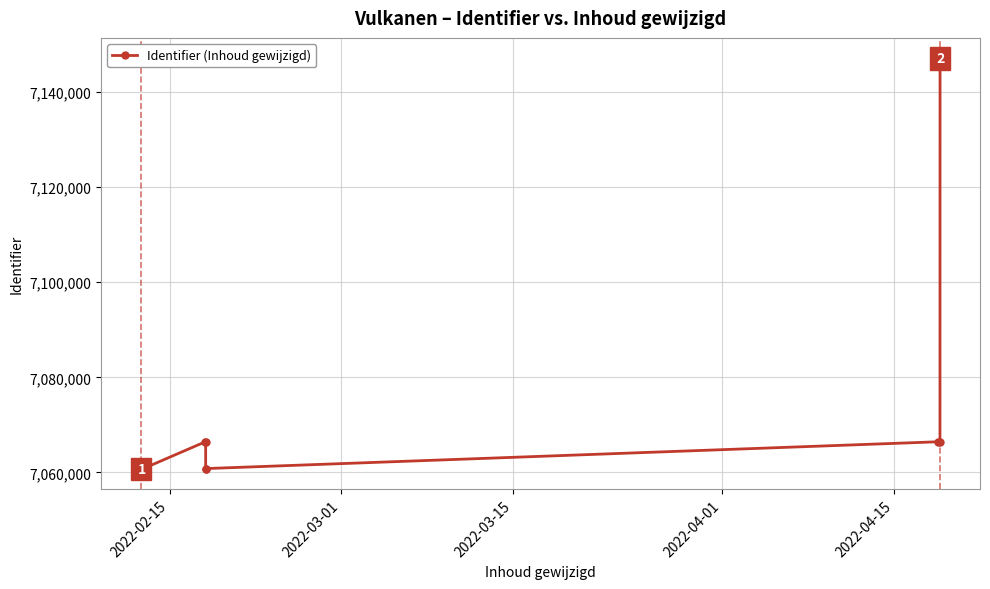

How many lines are shown in the chart?

1